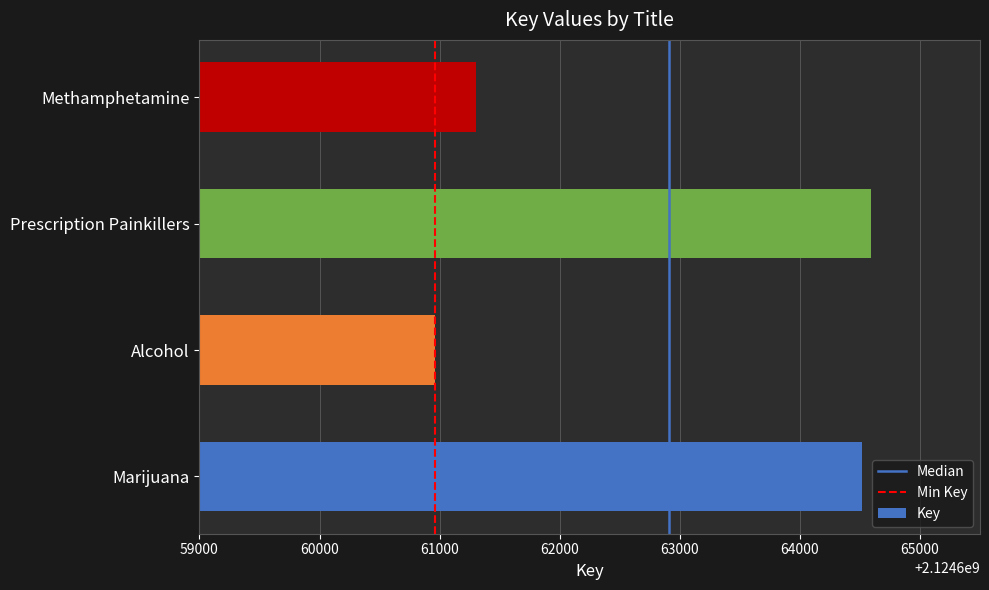

What is the change in value from Marijuana to Prescription Painkillers?

+76